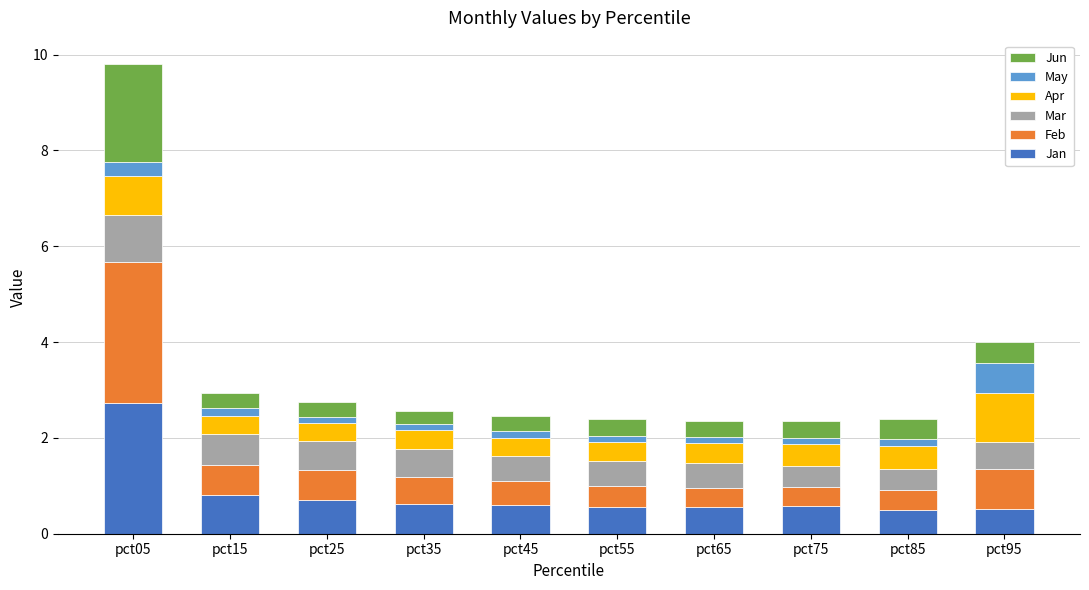

At which label does Jan reach its peak?

pct05